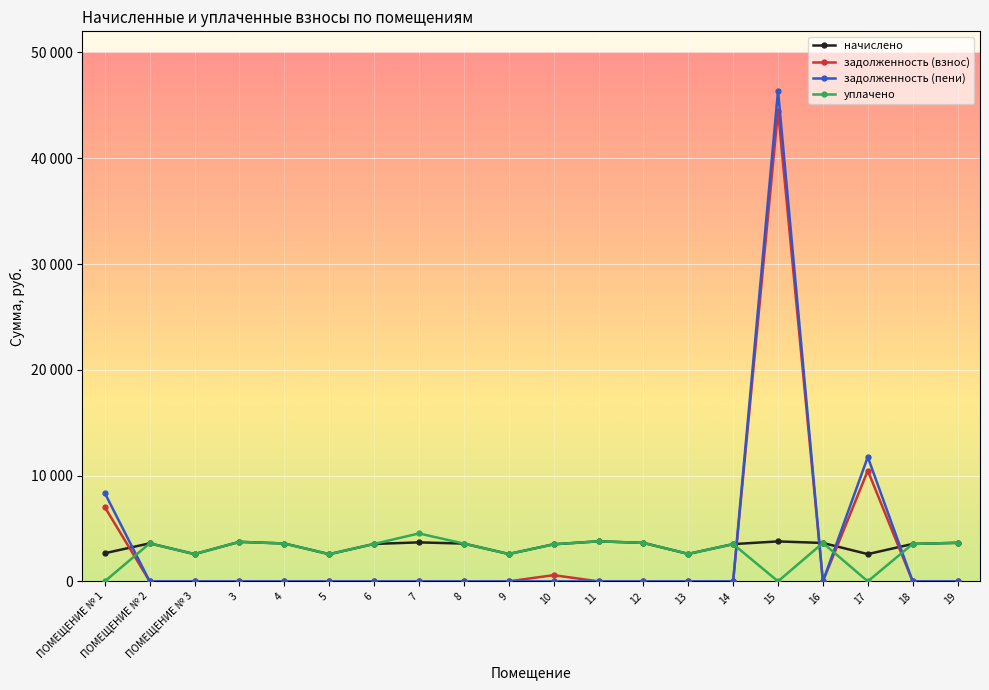

Which series has the widest spread of values?

задолженность (пени)